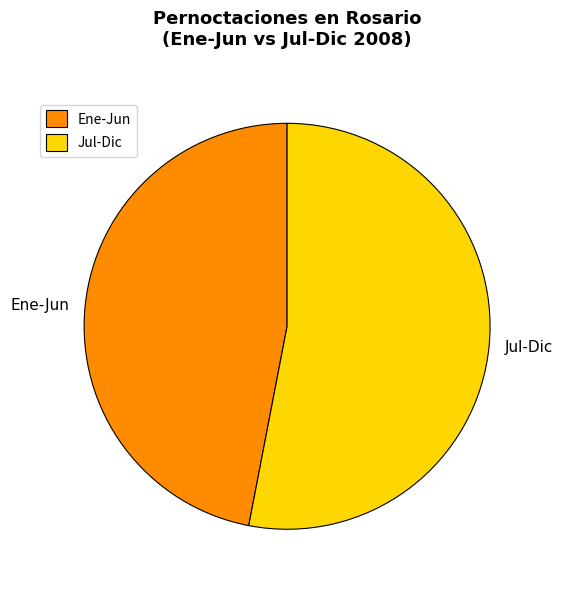

Which slice is the smallest?

Ene-Jun